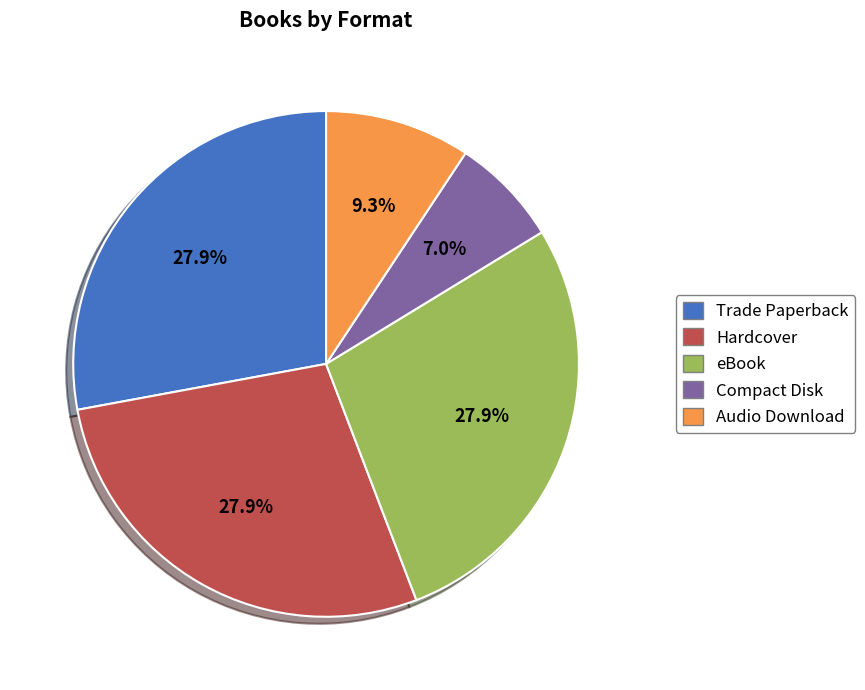

To the nearest percent, what portion does eBook represent?

28%